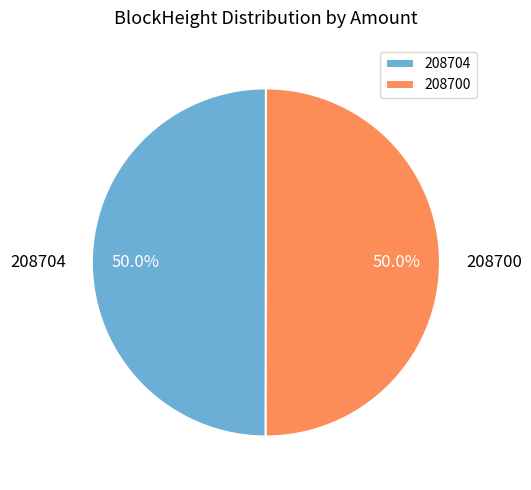

How many segments does this pie chart have?

2